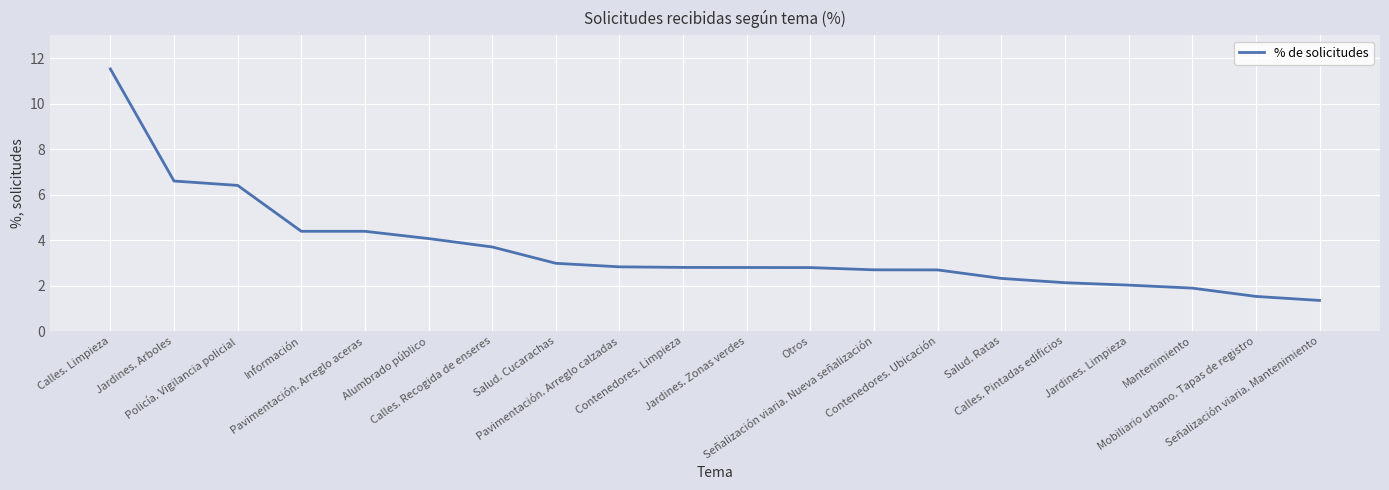

Reading left to right, list all the values displayed in this chart.

Calles. Limpieza=11.5	Jardines. Arboles=6.6	Policía. Vigilancia policial=6.4	Información=4.4	Pavimentación. Arreglo aceras=4.4	Alumbrado público=4.1	Calles. Recogida de enseres=3.7	Salud. Cucarachas=3.0	Pavimentación. Arreglo calzadas=2.8	Contenedores. Limpieza=2.8	Jardines. Zonas verdes=2.8	Otros=2.8	Señalización viaria. Nueva señalización=2.7	Contenedores. Ubicación=2.7	Salud. Ratas=2.3	Calles. Pintadas edificios=2.1	Jardines. Limpieza=2.0	Mantenimiento=1.9	Mobiliario urbano. Tapas de registro=1.5	Señalización viaria. Mantenimiento=1.3